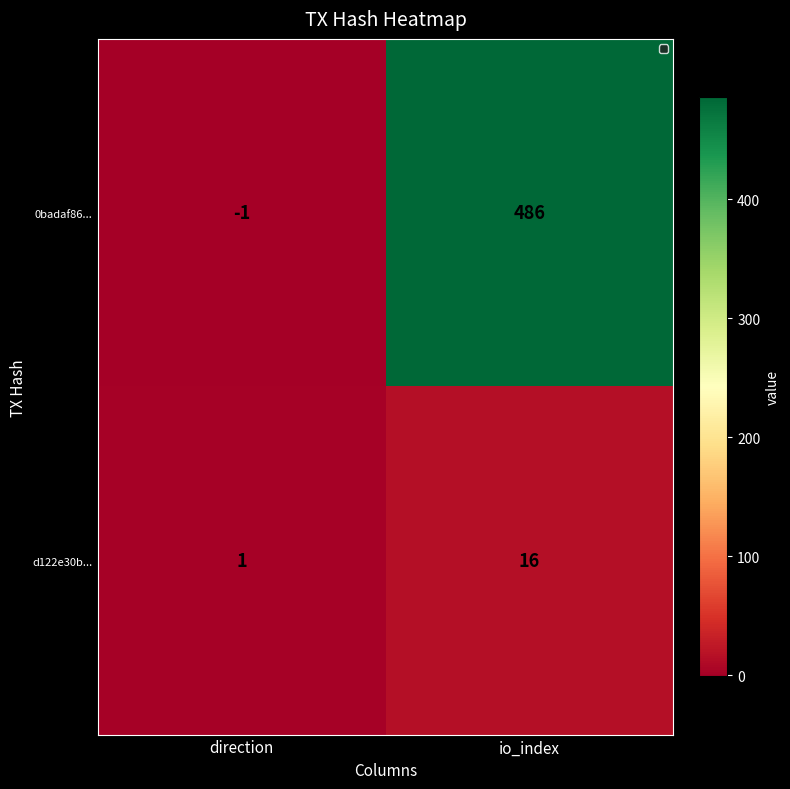

Reading right to left, transcribe all the data shown in this chart.

0badaf86...: 486	-1
d122e30b...: 16	1